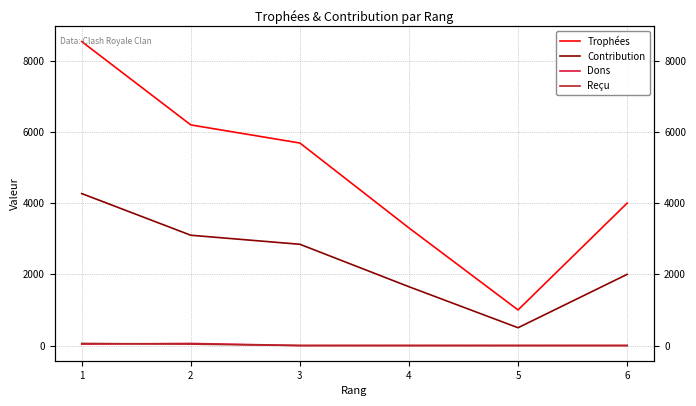

What is the spread (max minus min) of values at 4?

3304